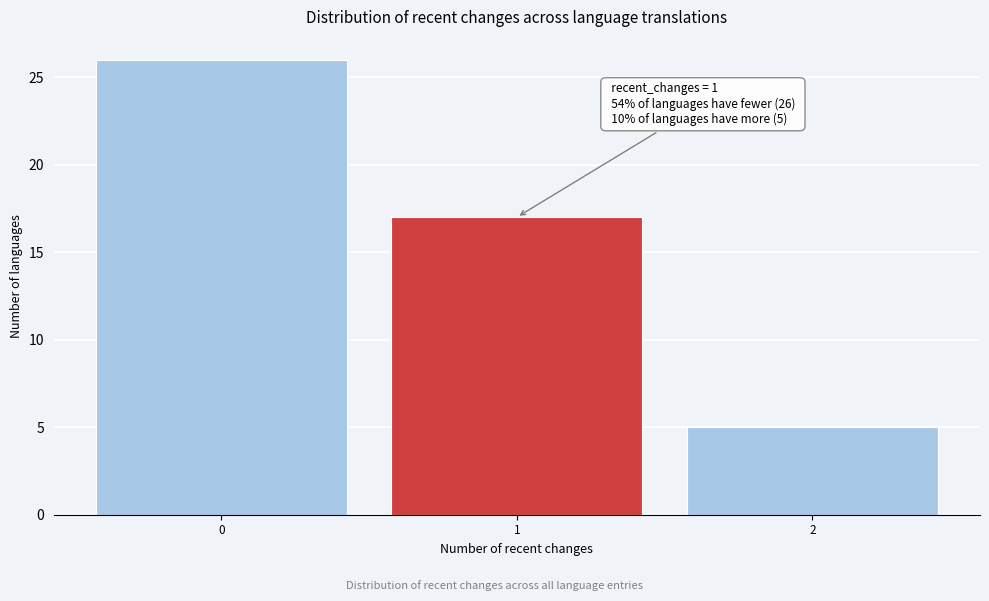

Reading left to right, what are all the values shown in this chart?

0=26	1=17	2=5